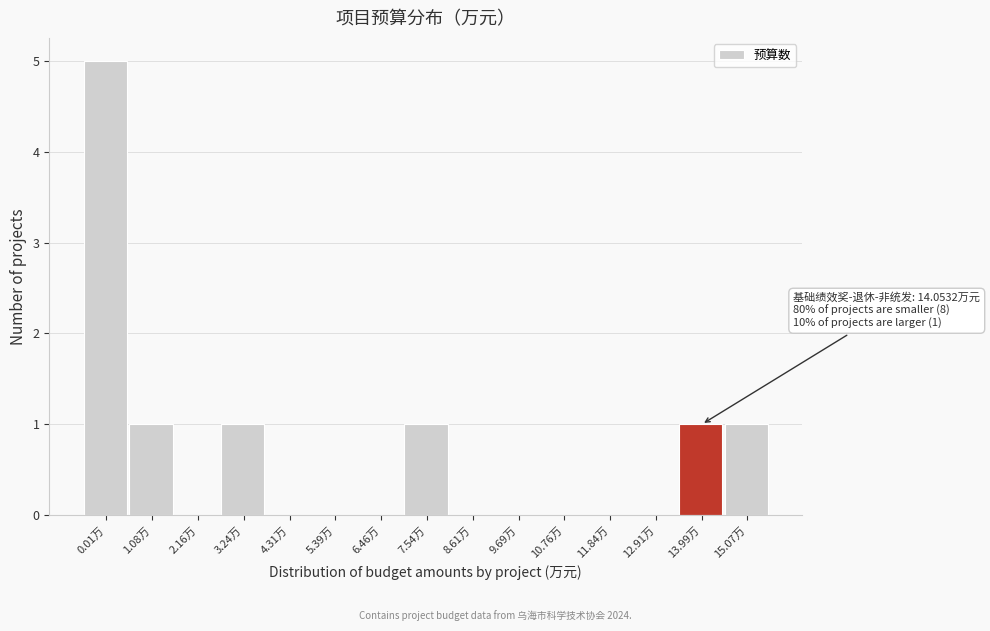

Reading right to left, transcribe all the data shown in this chart.

15.07万=1	13.99万=1	12.91万=0	11.84万=0	10.76万=0	9.69万=0	8.61万=0	7.54万=1	6.46万=0	5.39万=0	4.31万=0	3.24万=1	2.16万=0	1.08万=1	0.01万=5